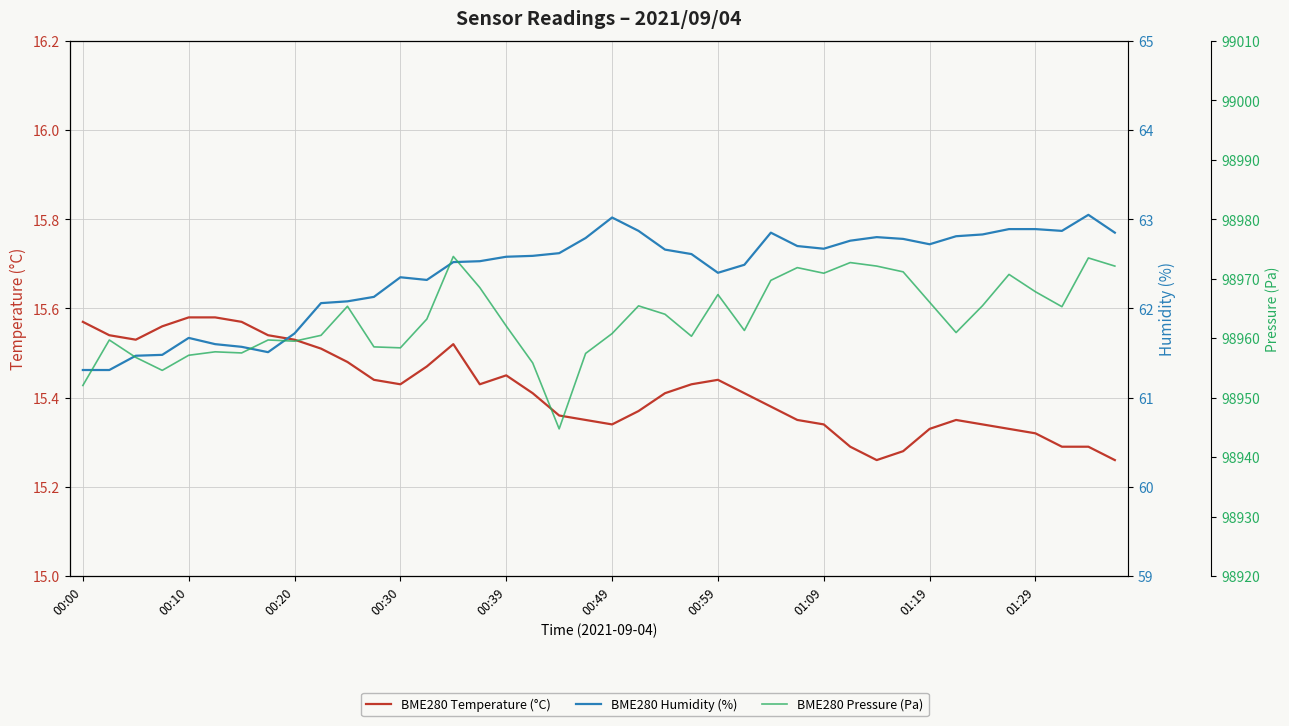

Is the value of BME280 Temperature (°C) at 14 greater than the value of BME280 Humidity (%) at 39?

No